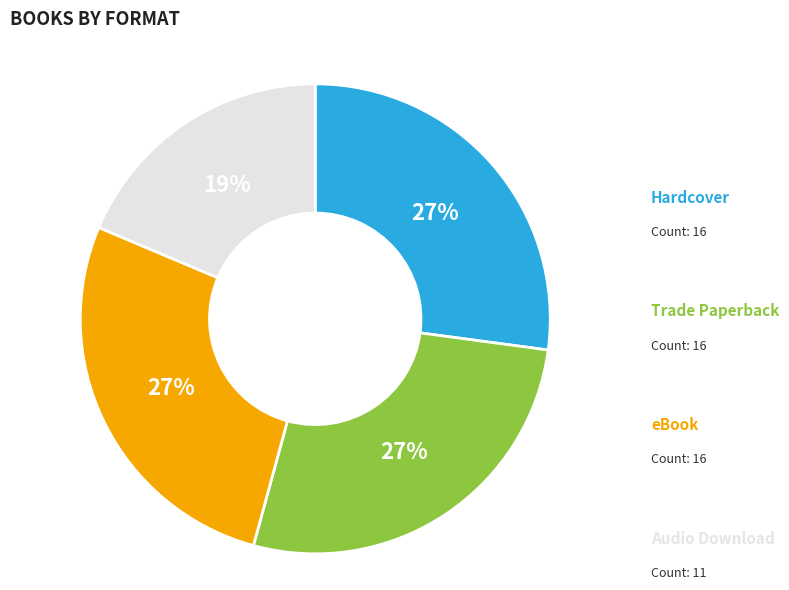

To the nearest percent, what is the difference between the largest and smallest slice percentages?

8%